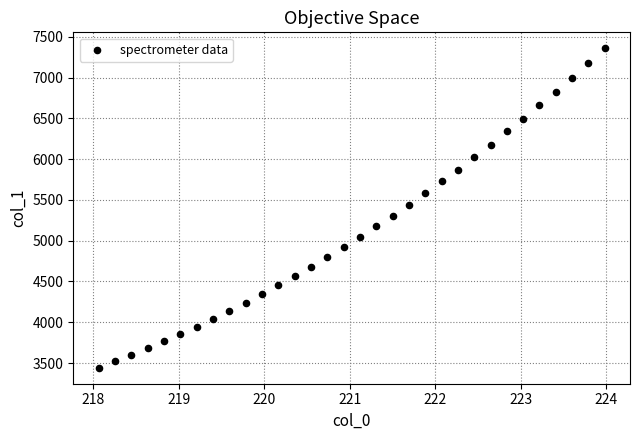

What is the range of Y values (max minus min)?

3915.6